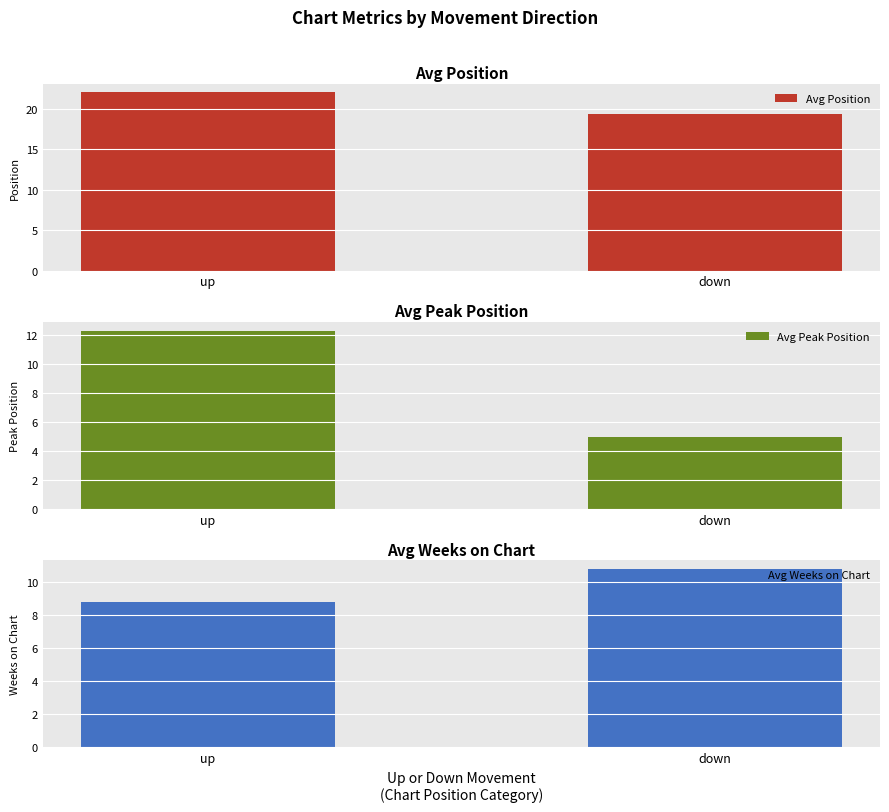

What is the minimum value shown in the chart?

5.0